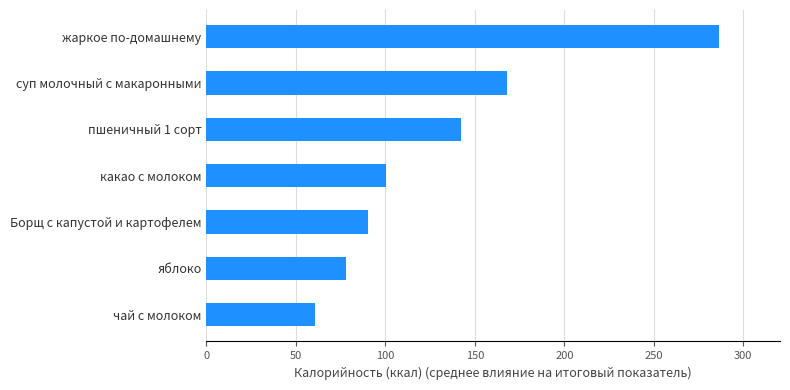

Is it true that the value at какао с молоком is 174.3?

False